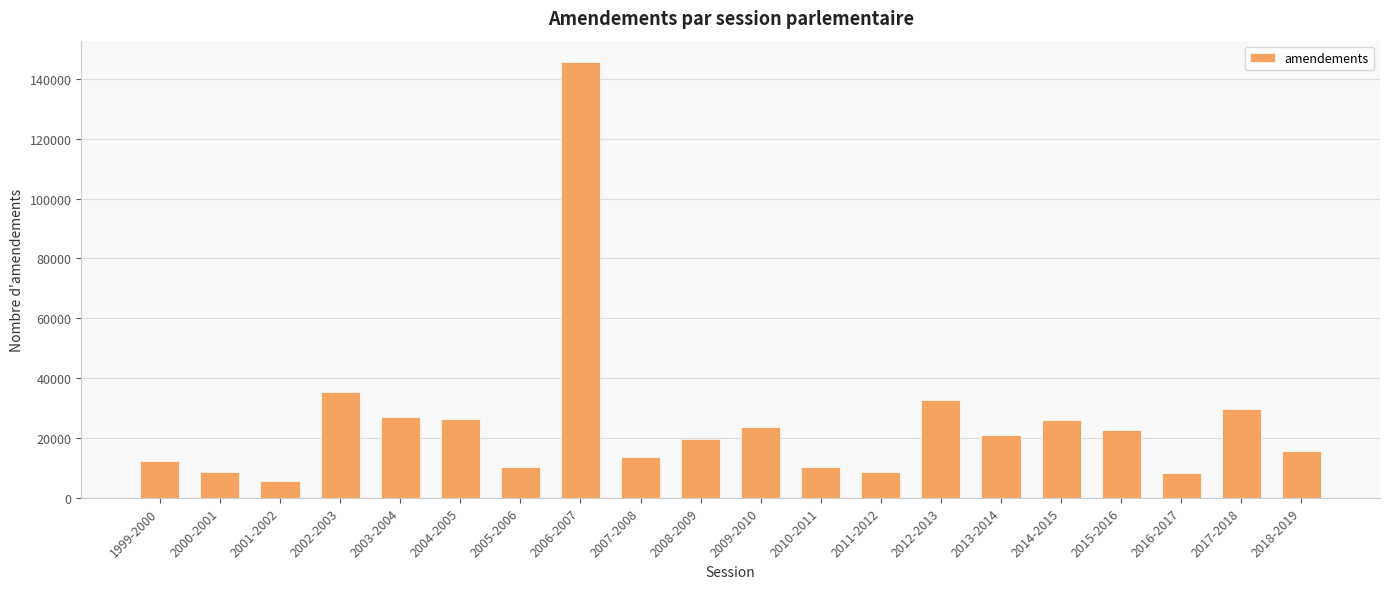

What is the maximum value shown in the chart?

145531